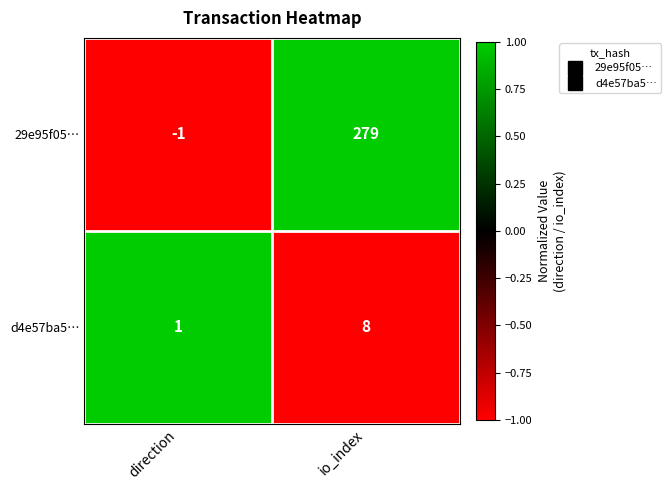

Which series changed the most between direction and io_index?

29e95f05…